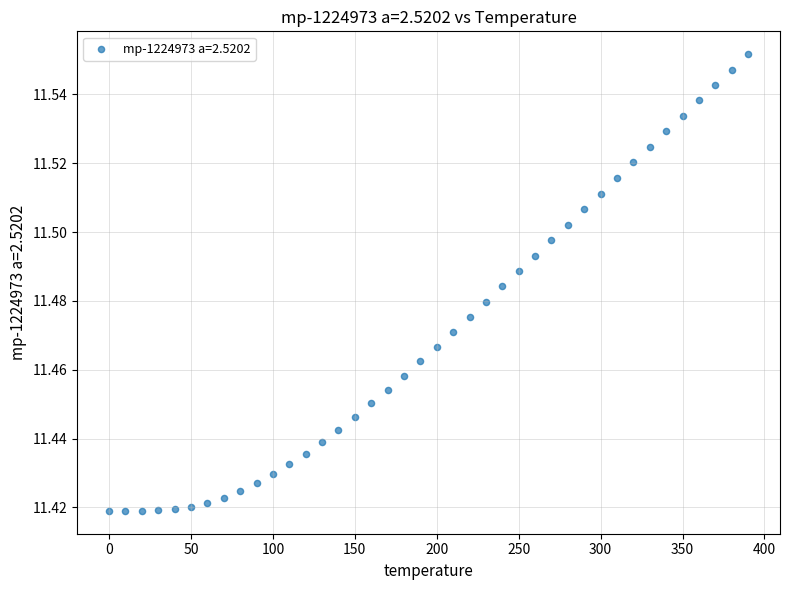

What is the range of X values (max minus min)?

390.0